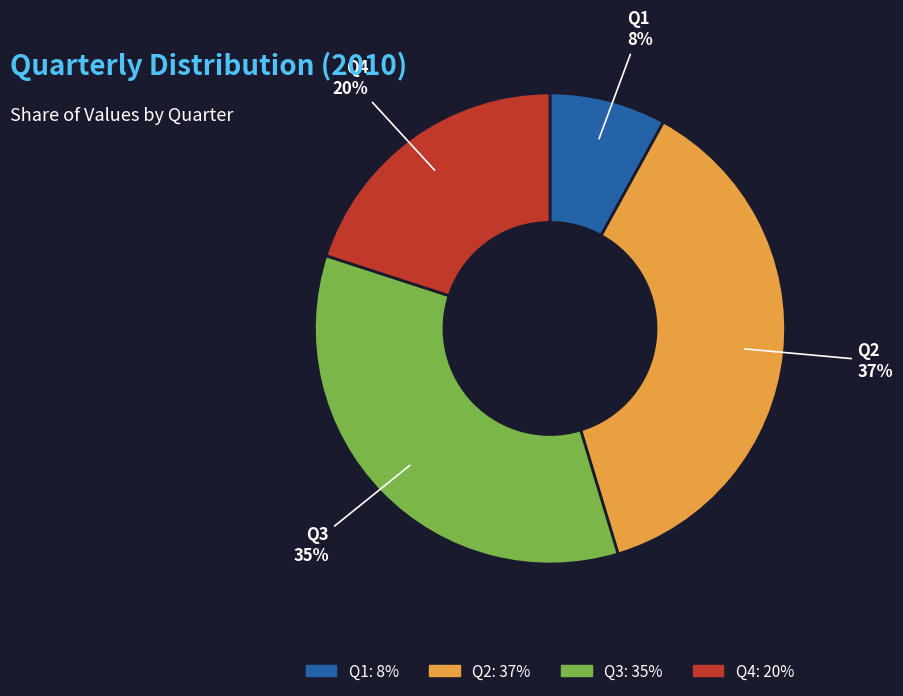

What percentage is the Q3 slice, to the nearest percent?

35%